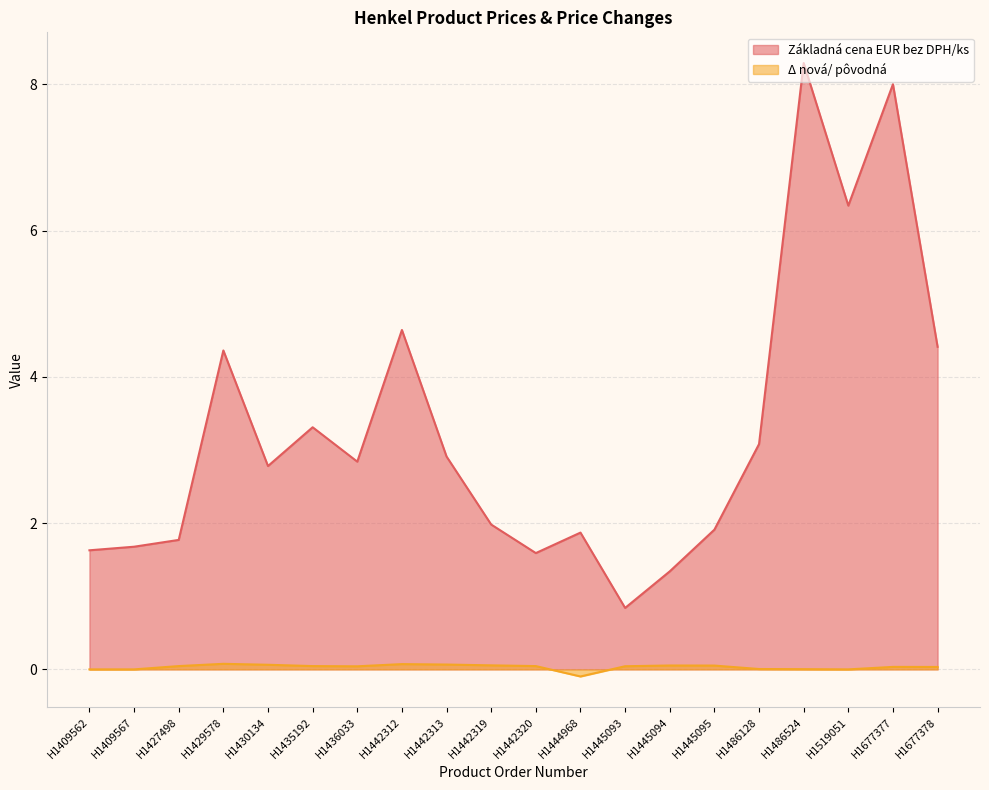

Which category has the lowest value in the Δ nová/ pôvodná series?

H1444968